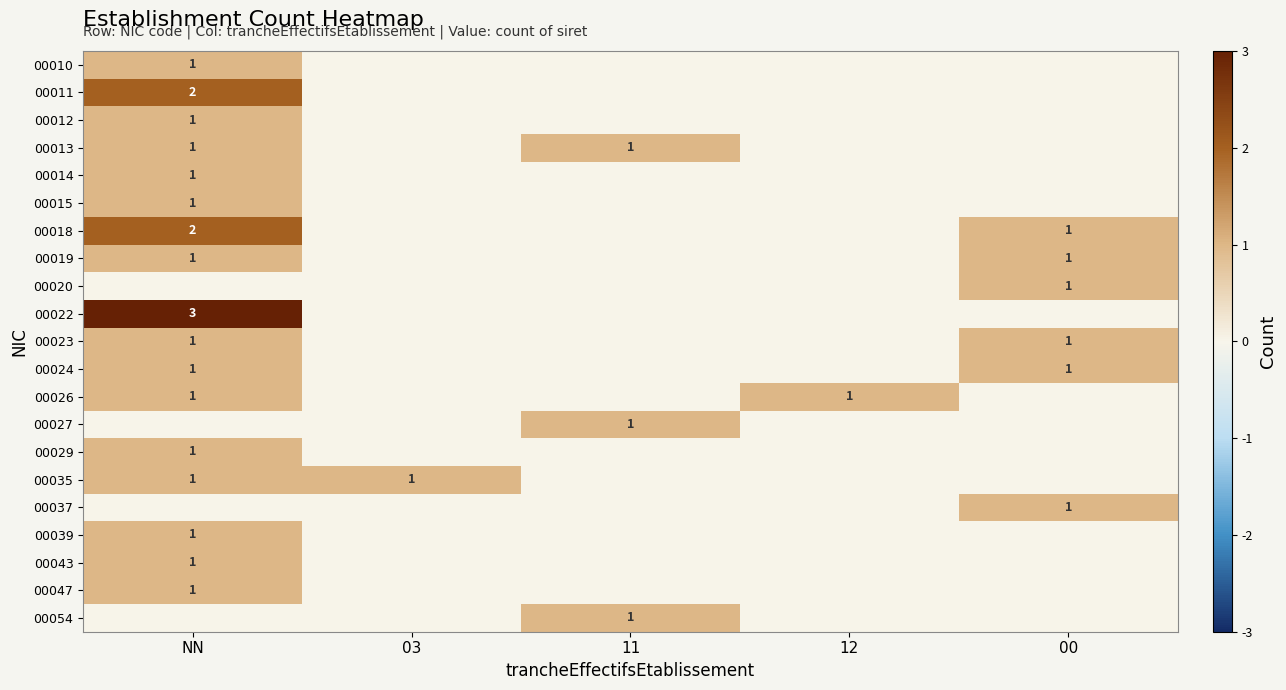

The value of 00035 at NN is 2. True or false?

False